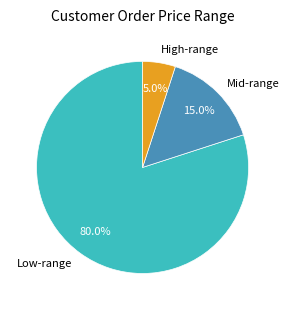

Which slice is the largest?

Low-range